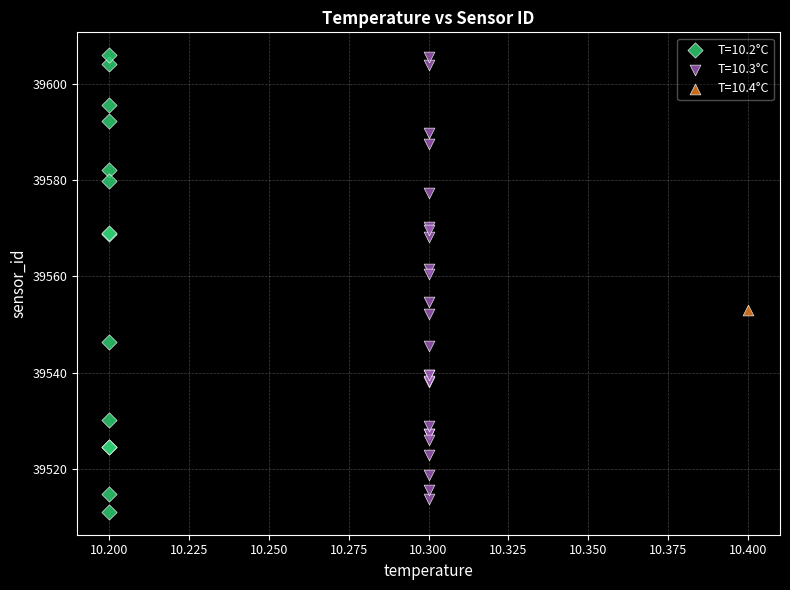

What are all the series names shown in the legend?

T=10.2°C, T=10.3°C, T=10.4°C